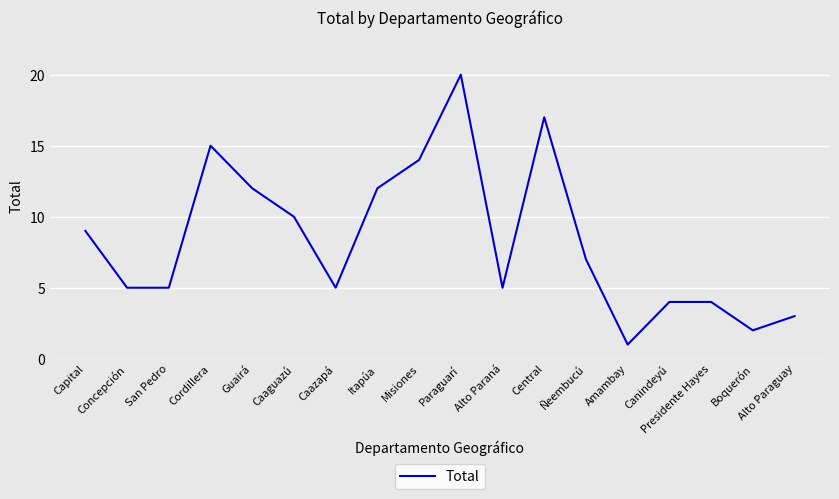

What is the sum of the values at Cordillera and Central?

32